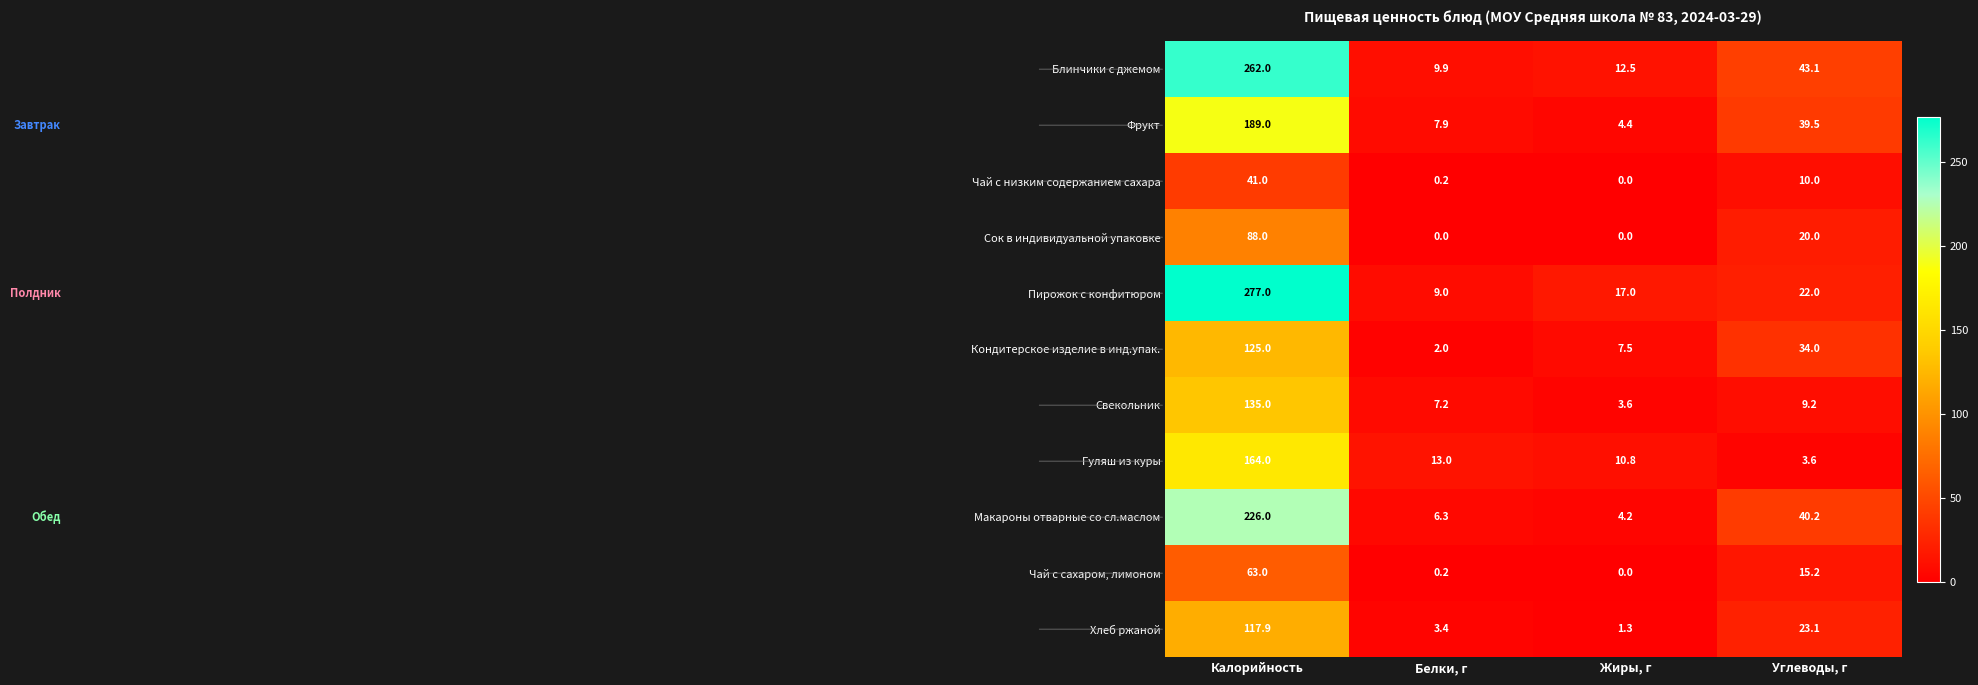

What is the lowest value of the Гуляш из куры series?

3.6